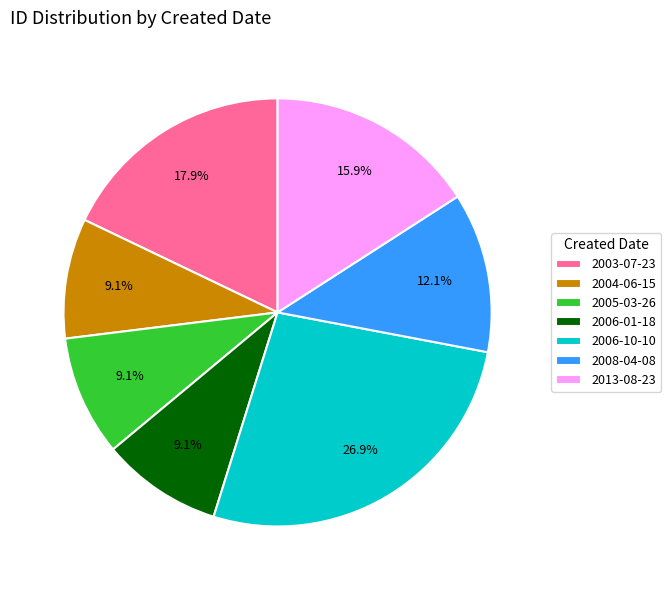

Which slice is the largest?

2006-10-10